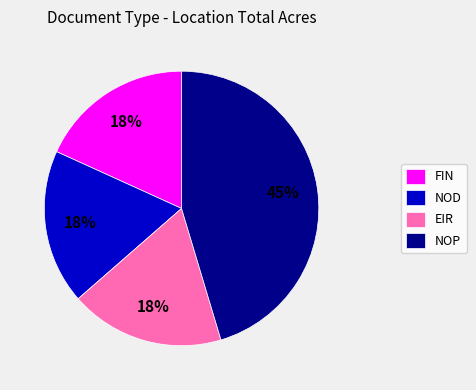

To the nearest percent, what is the difference between the largest and smallest slice percentages?

27%